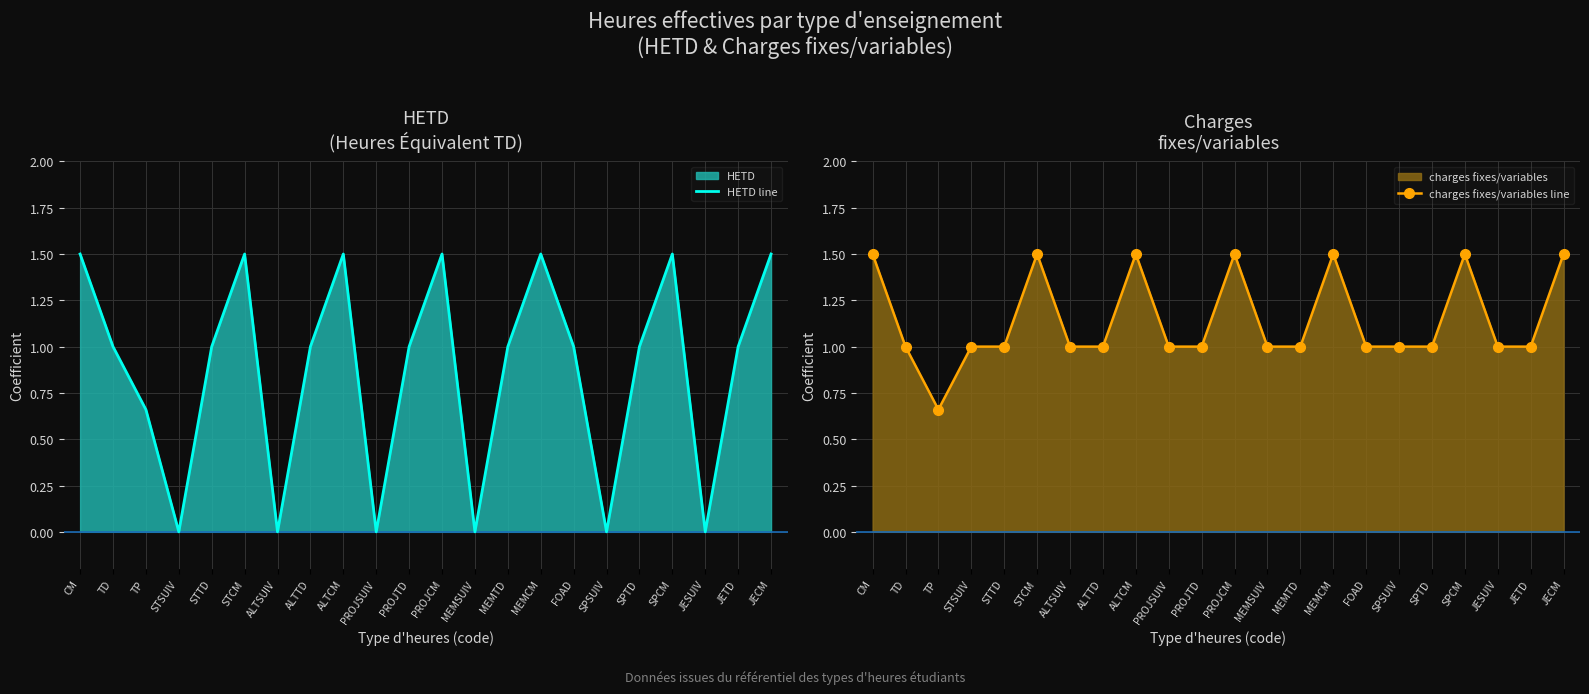

What is the value of the charges fixes/variables line point at the 9th from the left?

1.5